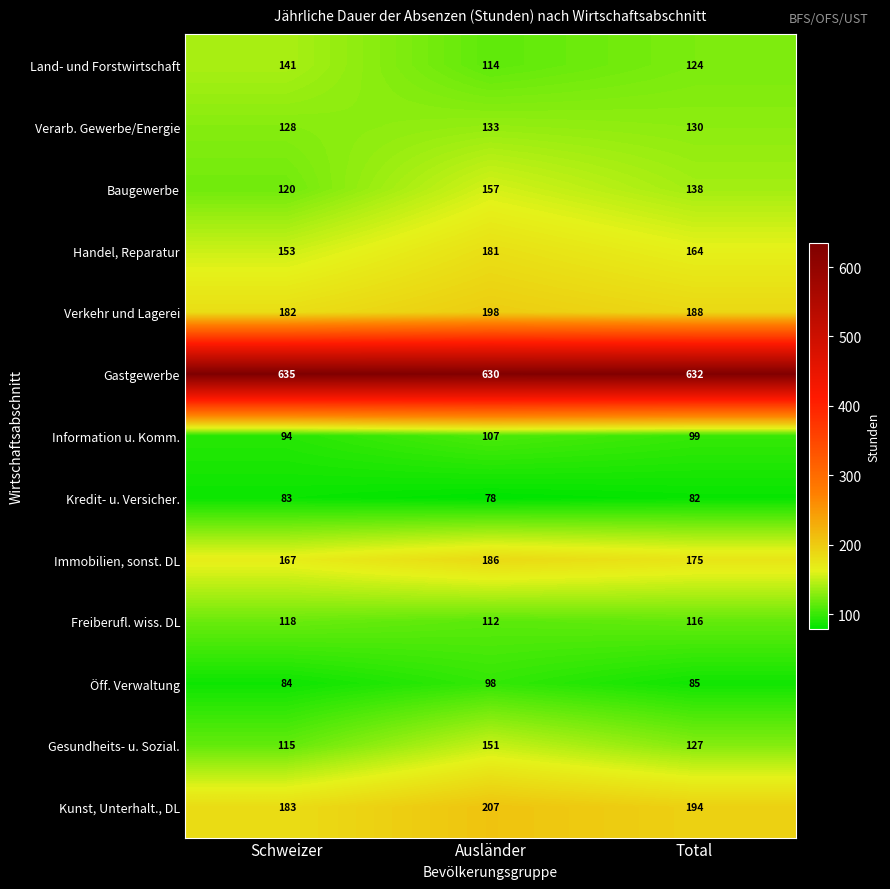

At which category is the sum across all series the highest?

Ausländer